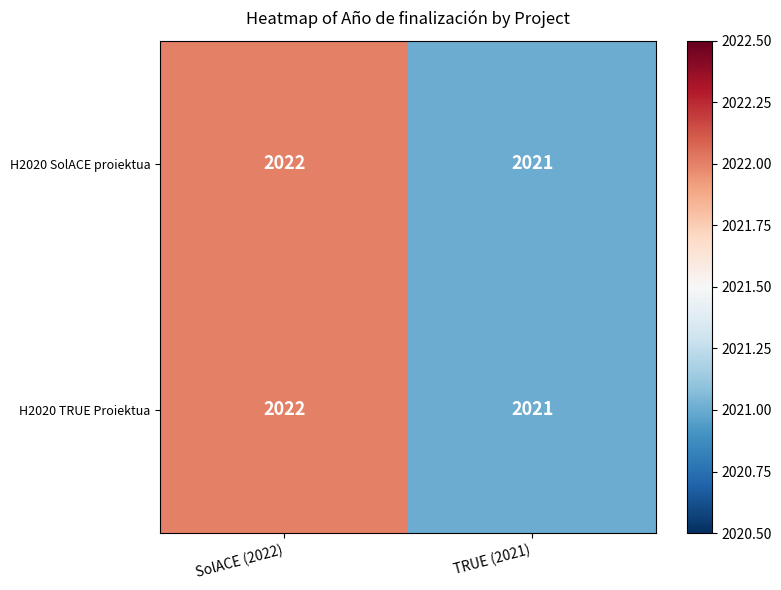

Rank the categories by H2020 SolACE proiektua value from lowest to highest.

TRUE (2021), SolACE (2022)